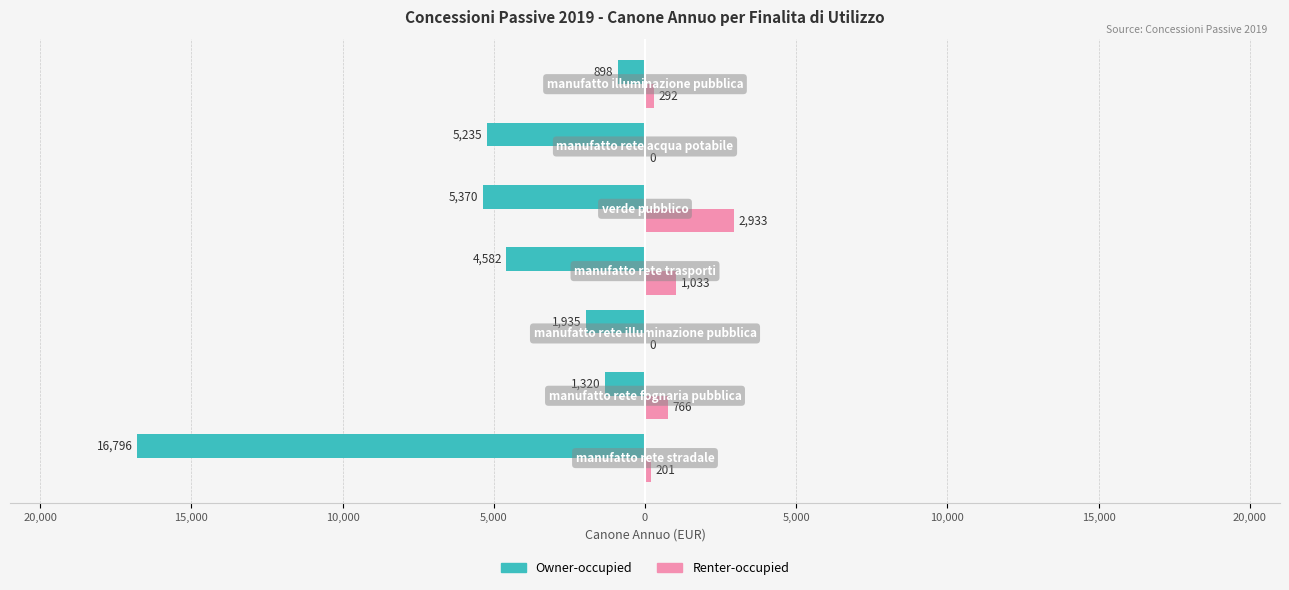

What is the difference between the maximum and second lowest values in the Owner-occupied series?

4472.0